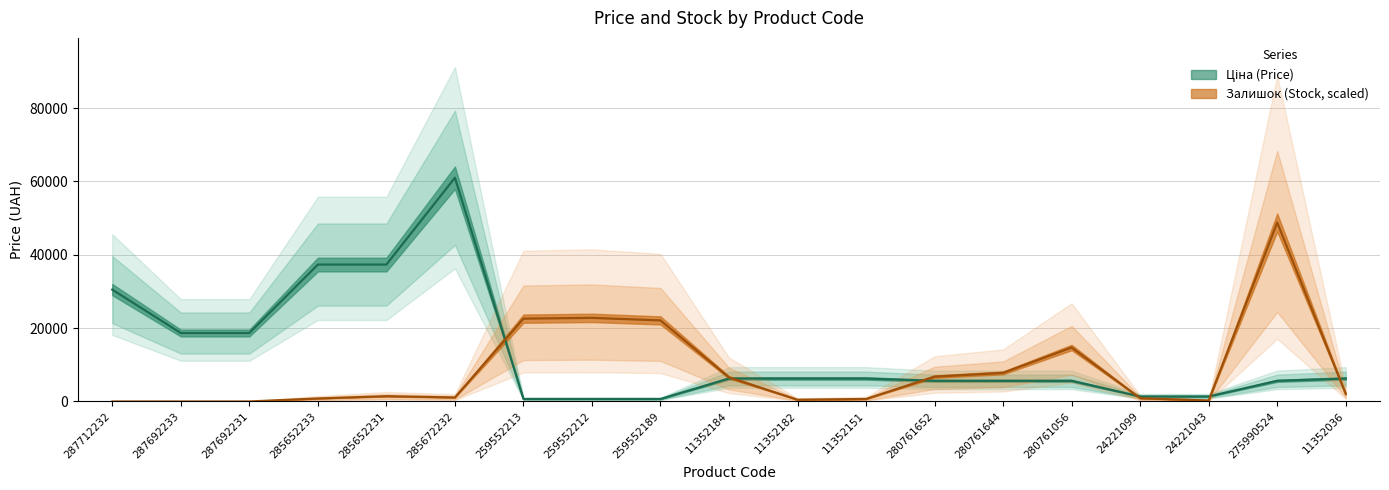

What is the label of the 12th point from the right?

259552212